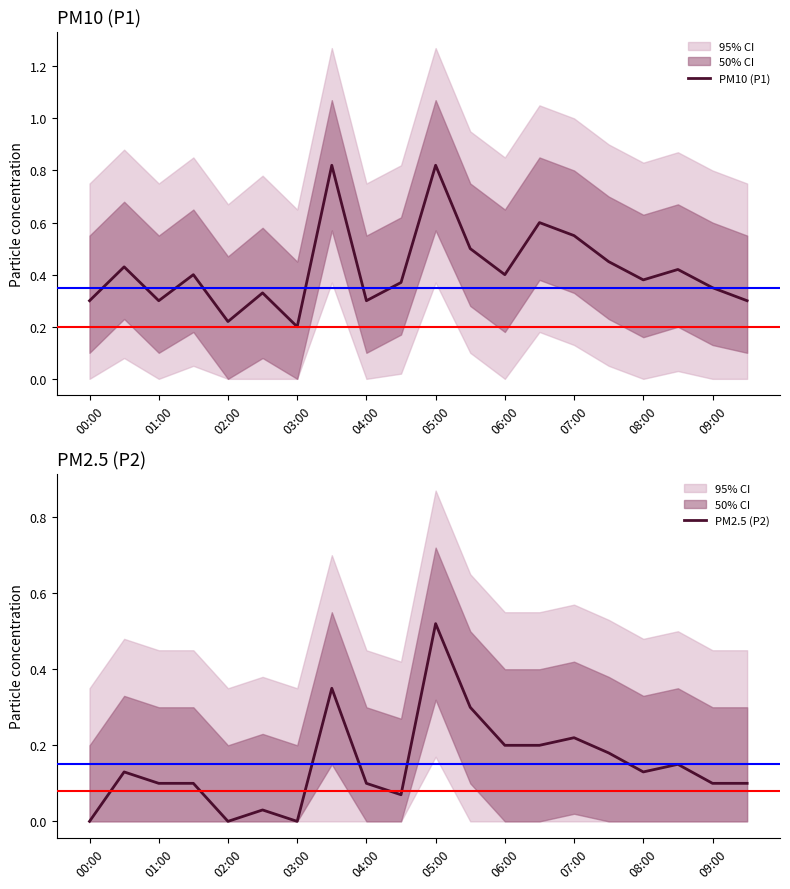

Rank the series at 17 from lowest to highest value.

PM2.5 (P2), PM10 (P1)